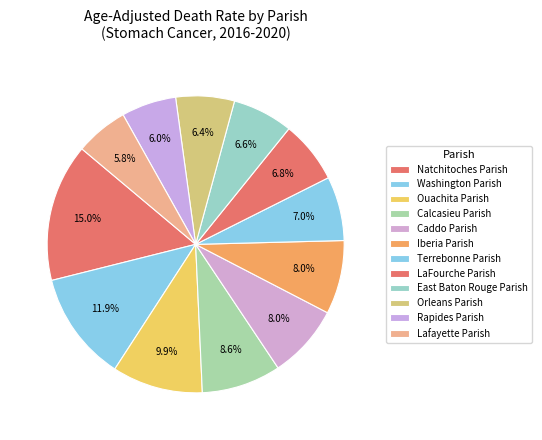

How many segments does this pie chart have?

12